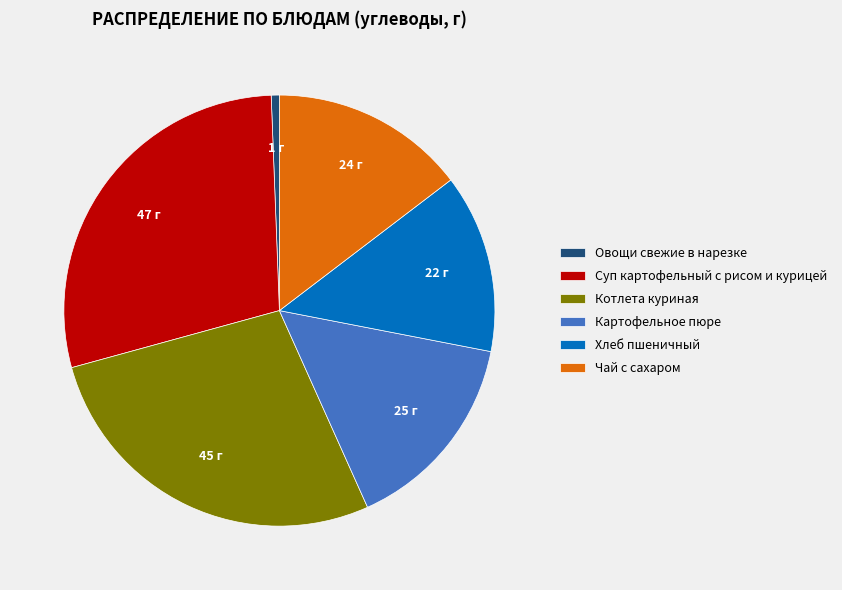

Combined, do Суп картофельный с рисом и курицей and Чай с сахаром account for over 50%?

No